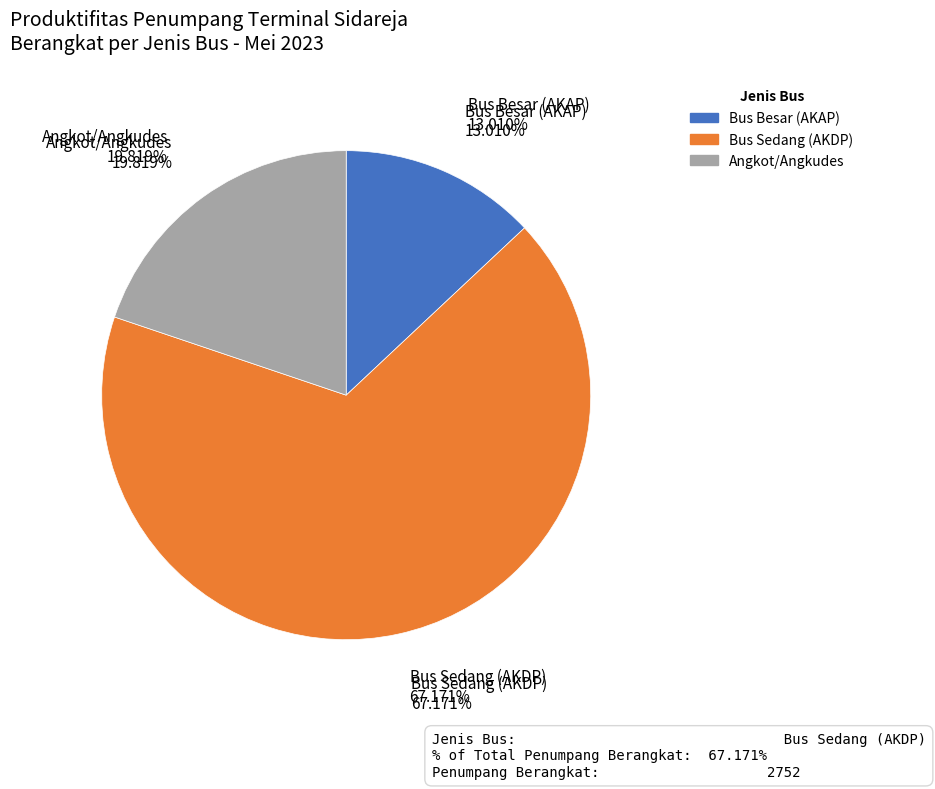

Is there any slice that represents more than half of the pie?

Yes